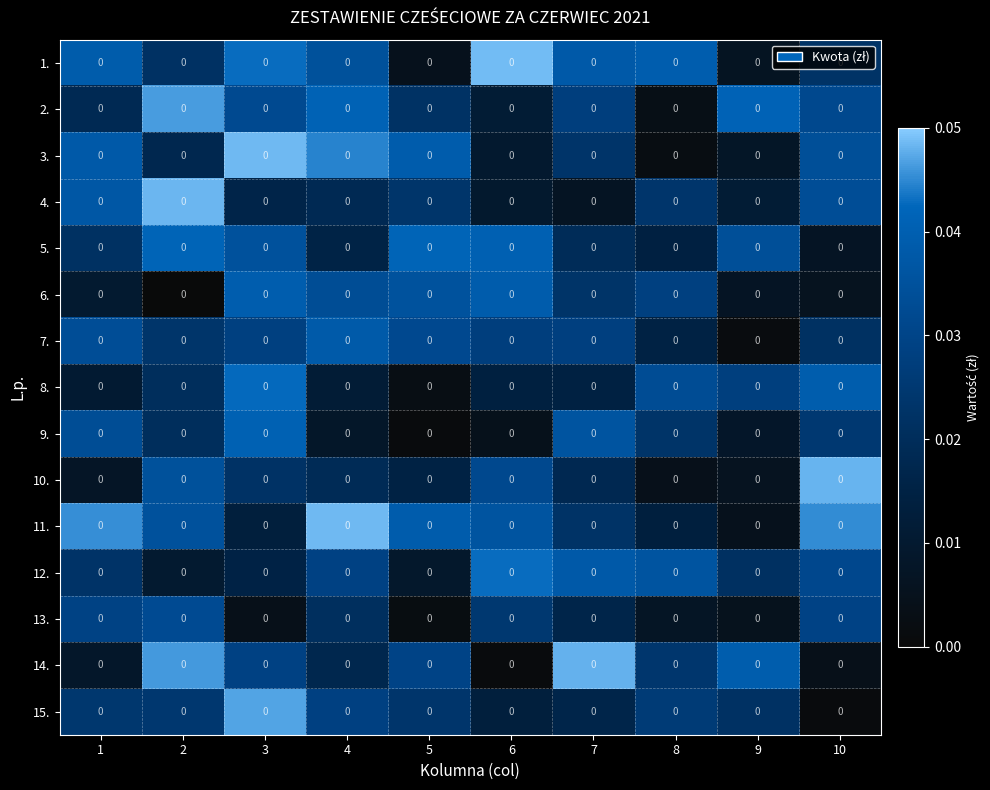

Reading left to right, transcribe all the data shown in this chart.

1.: 1=0.0	2=0.0	3=0.0	4=0.0	5=0.0	6=0.0	7=0.0	8=0.0	9=0.0	10=0.0
2.: 1=0.0	2=0.0	3=0.0	4=0.0	5=0.0	6=0.0	7=0.0	8=0.0	9=0.0	10=0.0
3.: 1=0.0	2=0.0	3=0.0	4=0.0	5=0.0	6=0.0	7=0.0	8=0.0	9=0.0	10=0.0
4.: 1=0.0	2=0.0	3=0.0	4=0.0	5=0.0	6=0.0	7=0.0	8=0.0	9=0.0	10=0.0
5.: 1=0.0	2=0.0	3=0.0	4=0.0	5=0.0	6=0.0	7=0.0	8=0.0	9=0.0	10=0.0
6.: 1=0.0	2=0.0	3=0.0	4=0.0	5=0.0	6=0.0	7=0.0	8=0.0	9=0.0	10=0.0
7.: 1=0.0	2=0.0	3=0.0	4=0.0	5=0.0	6=0.0	7=0.0	8=0.0	9=0.0	10=0.0
8.: 1=0.0	2=0.0	3=0.0	4=0.0	5=0.0	6=0.0	7=0.0	8=0.0	9=0.0	10=0.0
9.: 1=0.0	2=0.0	3=0.0	4=0.0	5=0.0	6=0.0	7=0.0	8=0.0	9=0.0	10=0.0
10.: 1=0.0	2=0.0	3=0.0	4=0.0	5=0.0	6=0.0	7=0.0	8=0.0	9=0.0	10=0.0
11.: 1=0.0	2=0.0	3=0.0	4=0.0	5=0.0	6=0.0	7=0.0	8=0.0	9=0.0	10=0.0
12.: 1=0.0	2=0.0	3=0.0	4=0.0	5=0.0	6=0.0	7=0.0	8=0.0	9=0.0	10=0.0
13.: 1=0.0	2=0.0	3=0.0	4=0.0	5=0.0	6=0.0	7=0.0	8=0.0	9=0.0	10=0.0
14.: 1=0.0	2=0.0	3=0.0	4=0.0	5=0.0	6=0.0	7=0.0	8=0.0	9=0.0	10=0.0
15.: 1=0.0	2=0.0	3=0.0	4=0.0	5=0.0	6=0.0	7=0.0	8=0.0	9=0.0	10=0.0